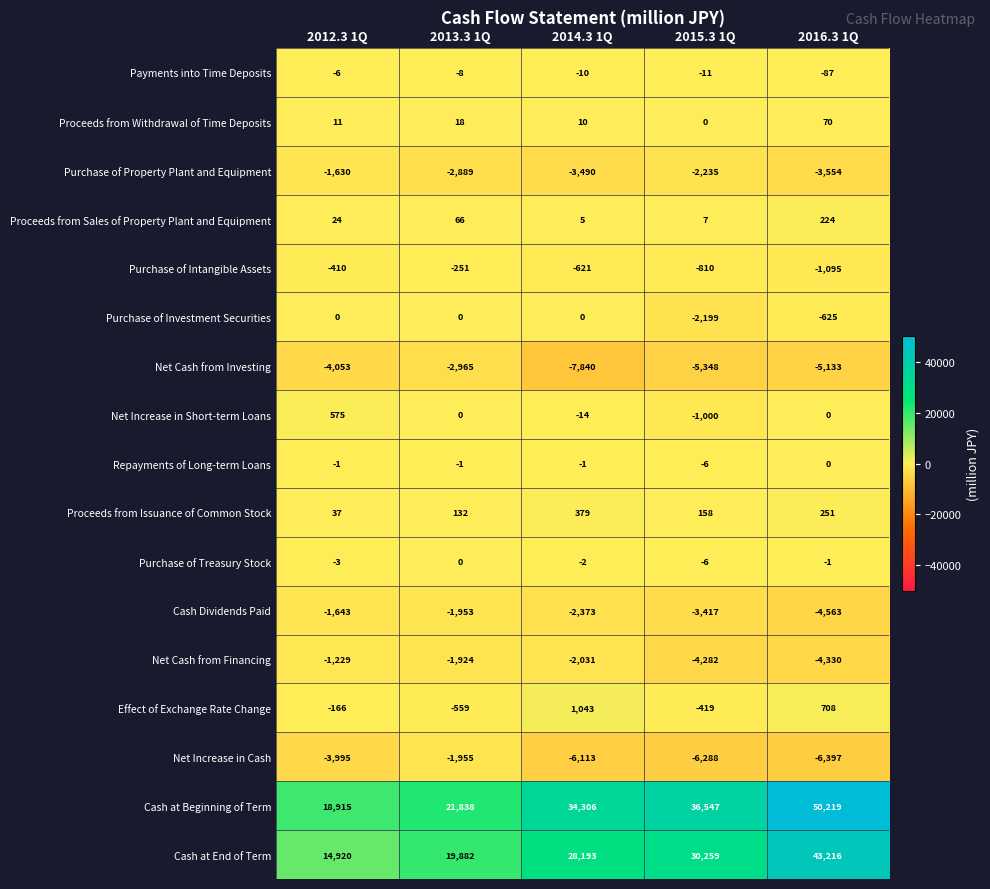

How many categories are shown in the chart?

5